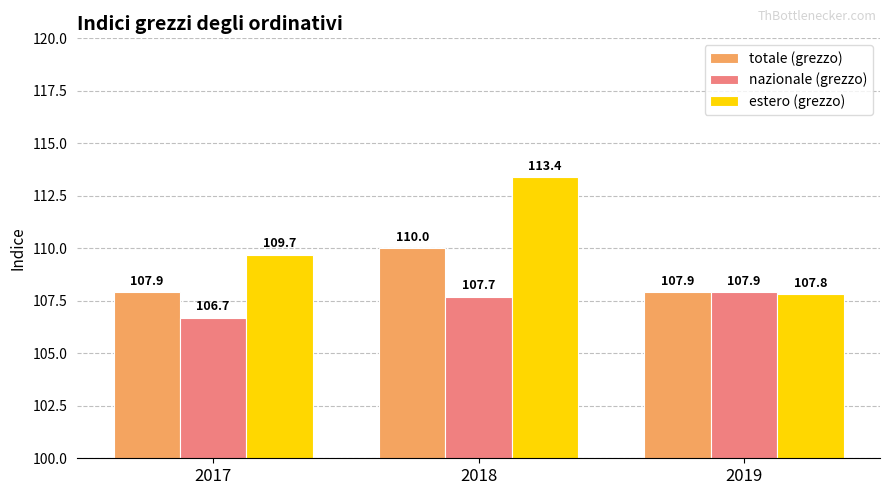

At which label does nazionale (grezzo) first exceed 107?

2018